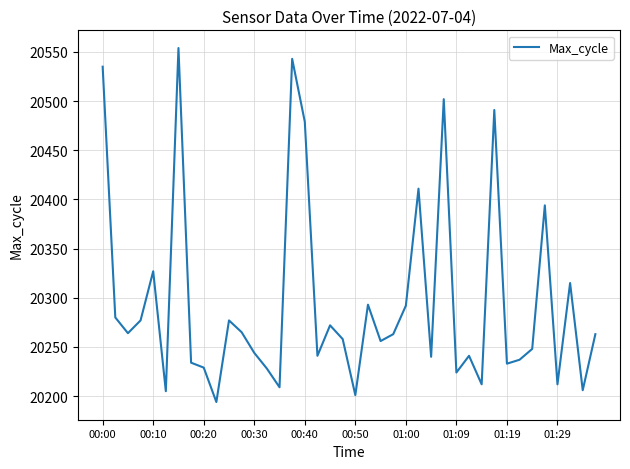

What is the smallest value displayed?

20194